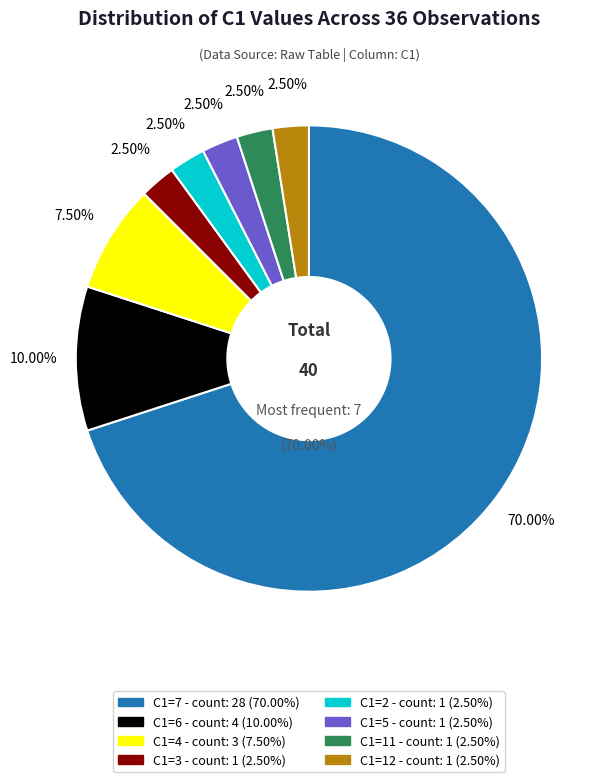

Which slice represents more than half of the pie?

7